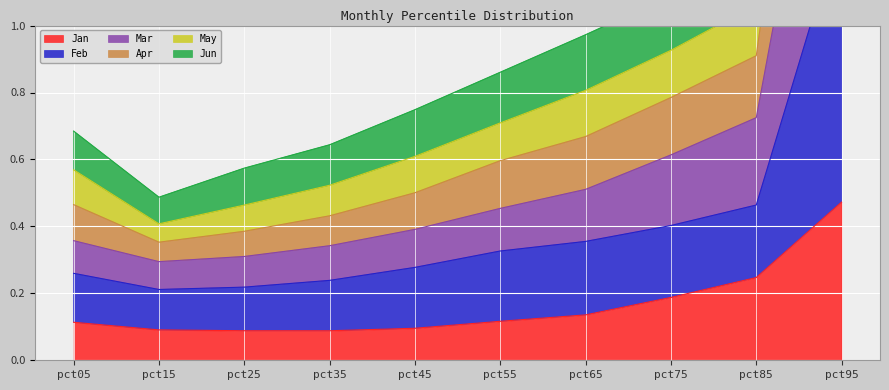

True or false: Jan and May intersect in this chart.

False